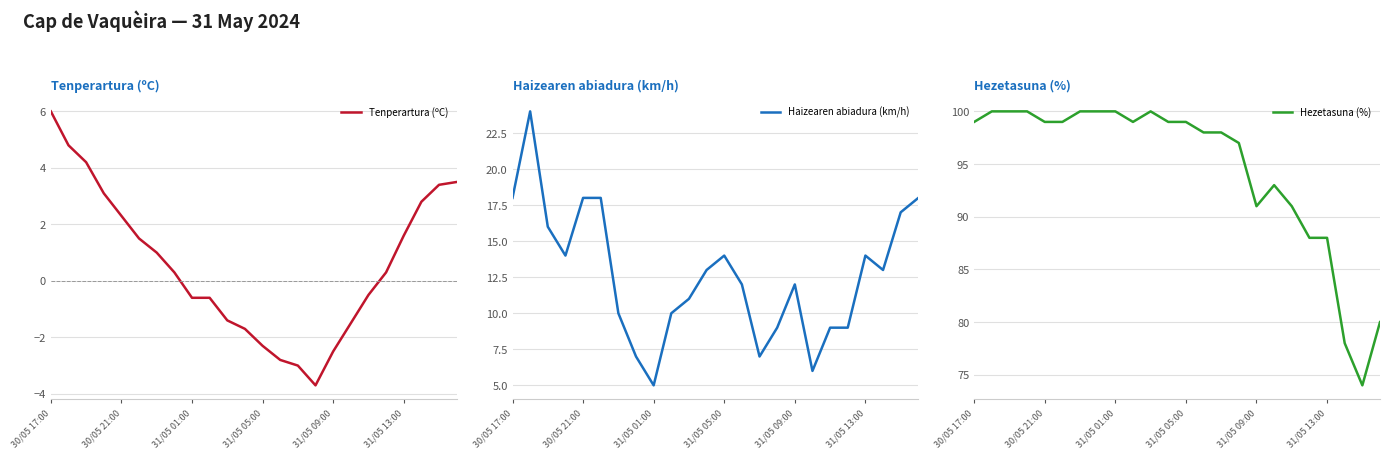

True or false: Hezetasuna (%) and Tenperartura (ºC) intersect in this chart.

False